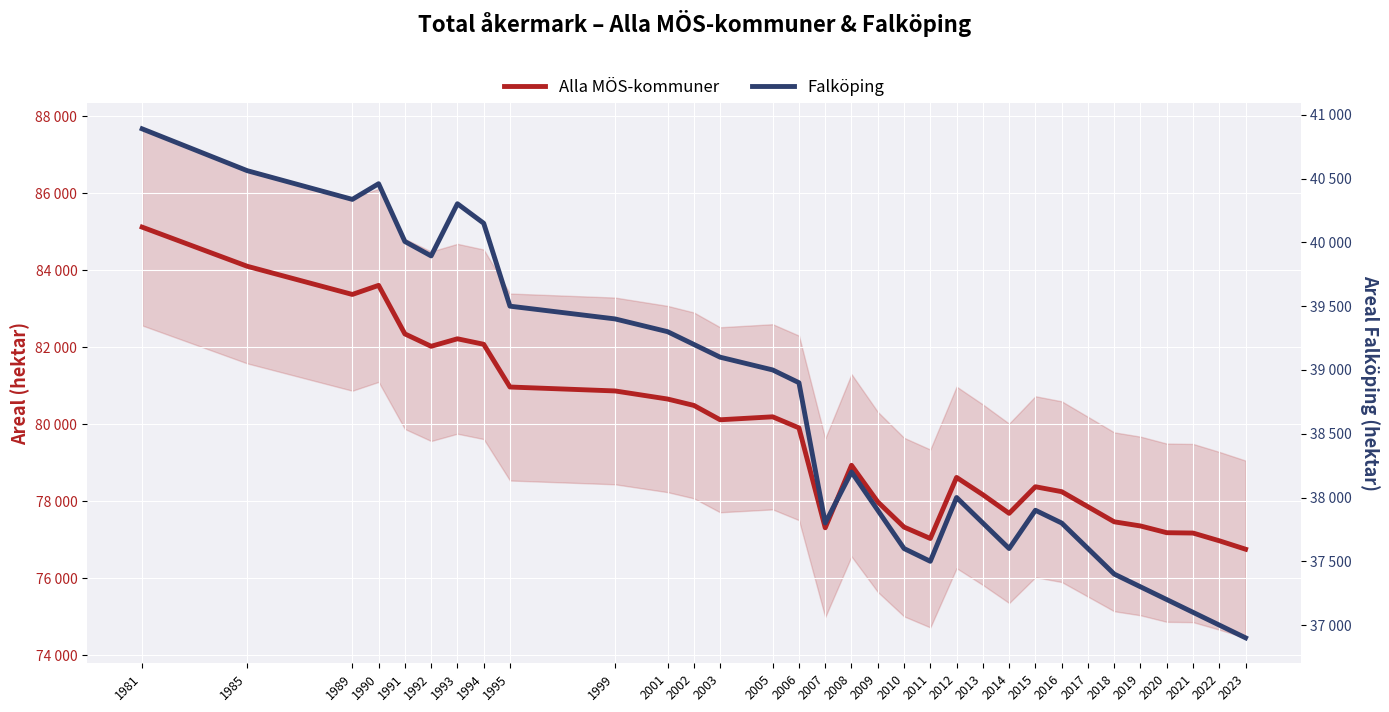

How many lines are shown in the chart?

2